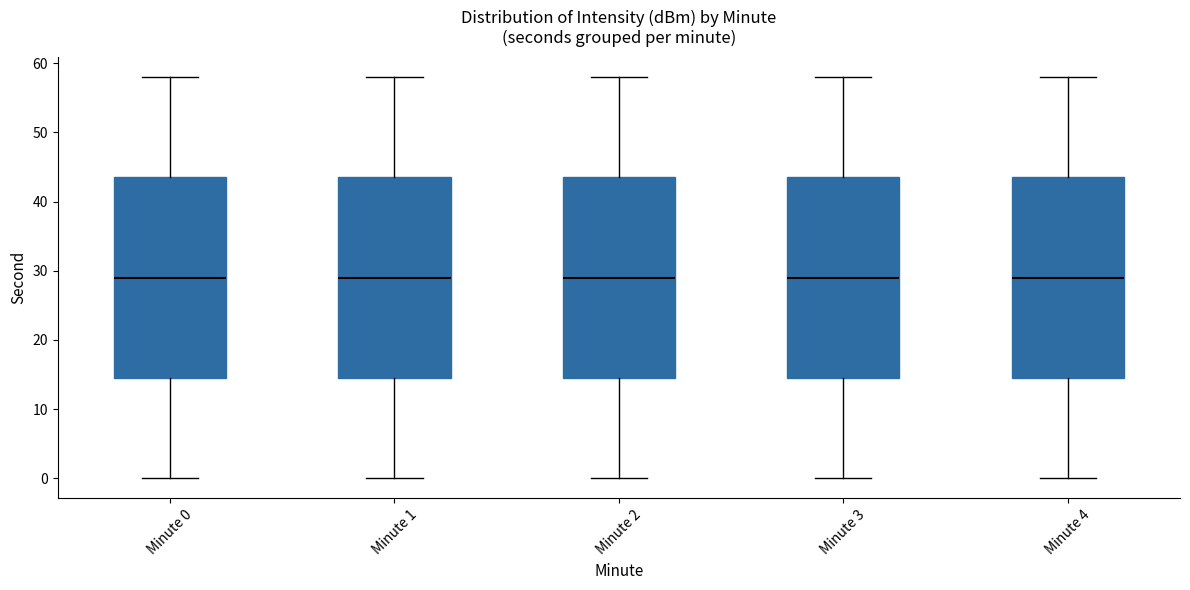

Reading left to right, read every box against the y-axis: the position of its median line, the range the box covers, and the ends of its whiskers. The values are not printed on the chart, so give them approximately, as read against the axis.

Minute 0: median 29, box 15 to 44, whiskers 0 to 58
Minute 1: median 29, box 15 to 44, whiskers 0 to 58
Minute 2: median 29, box 15 to 44, whiskers 0 to 58
Minute 3: median 29, box 15 to 44, whiskers 0 to 58
Minute 4: median 29, box 15 to 44, whiskers 0 to 58